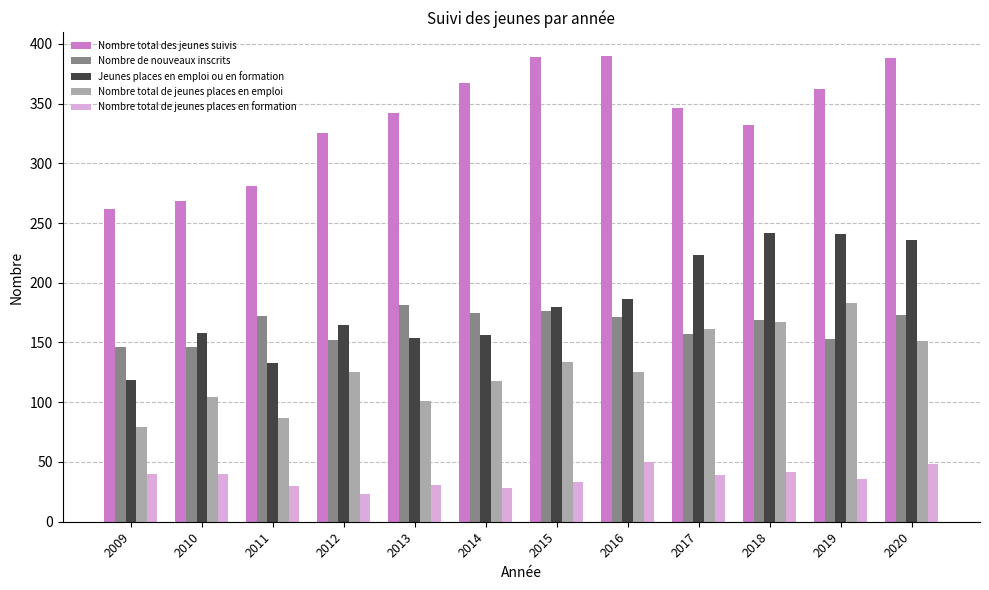

What is the total value across all series at 2009?

646